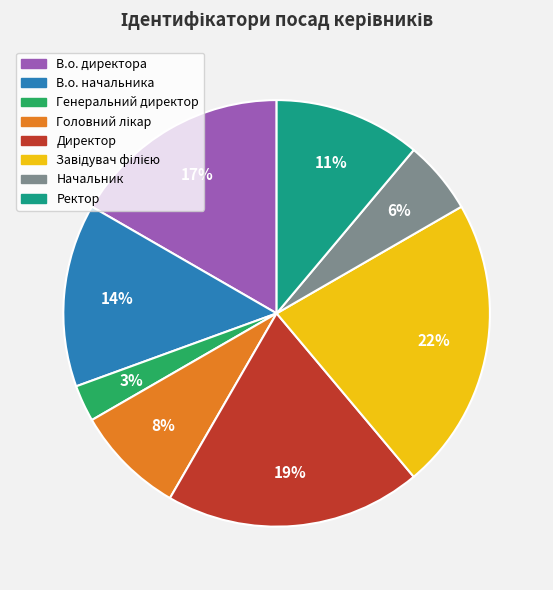

Is it true that Ректор is 11% of the pie?

True